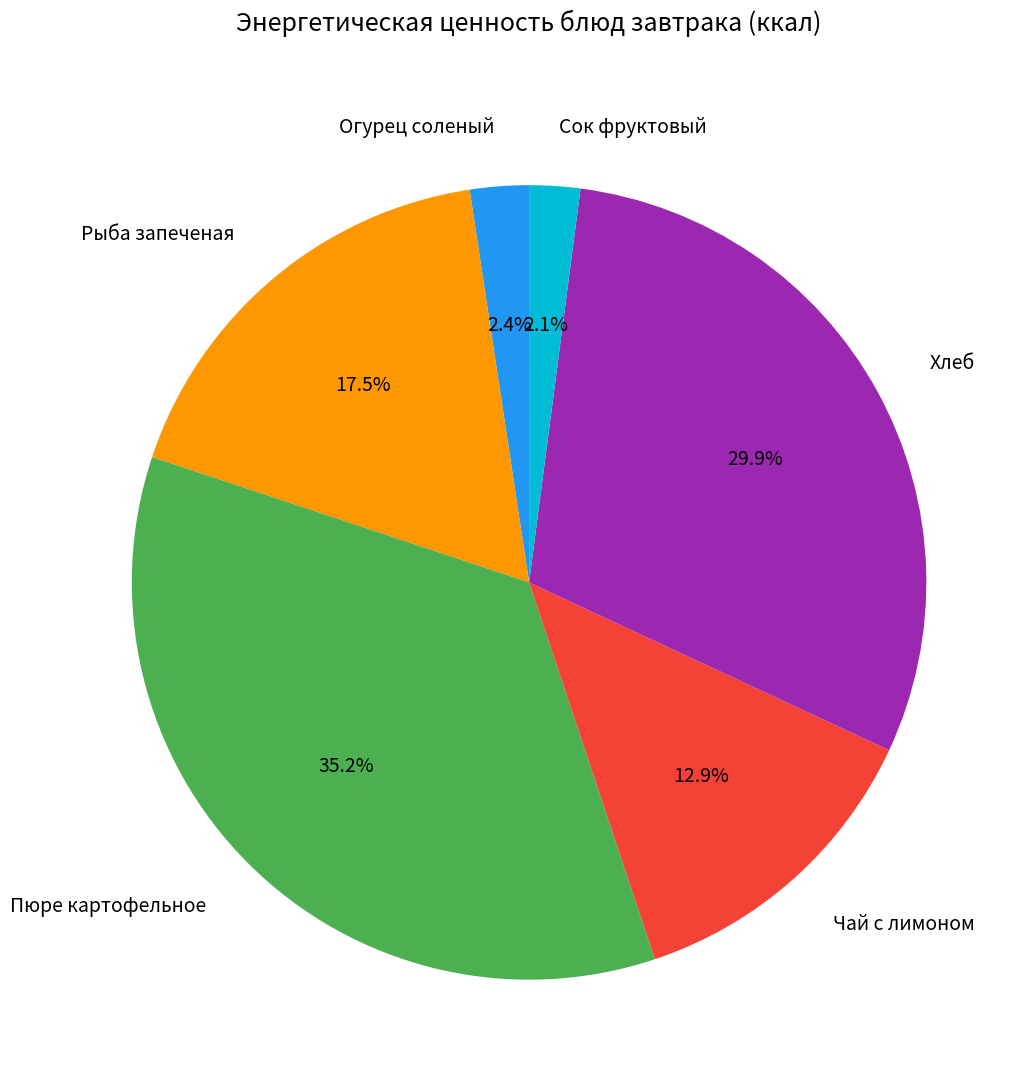

Approximately how many times larger is the value at Хлеб compared to Огурец соленый?

12.5